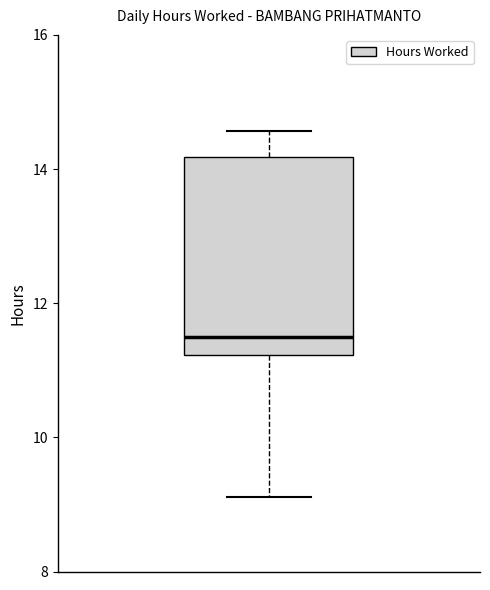

Read this box plot against the y-axis: the position of the median line, the range covered by the box, and the ends of both whiskers. The values are not printed on the chart, so give them approximately, as read against the axis.

median 11.6, box 11.2 to 14.2, whiskers 9.2 to 14.6